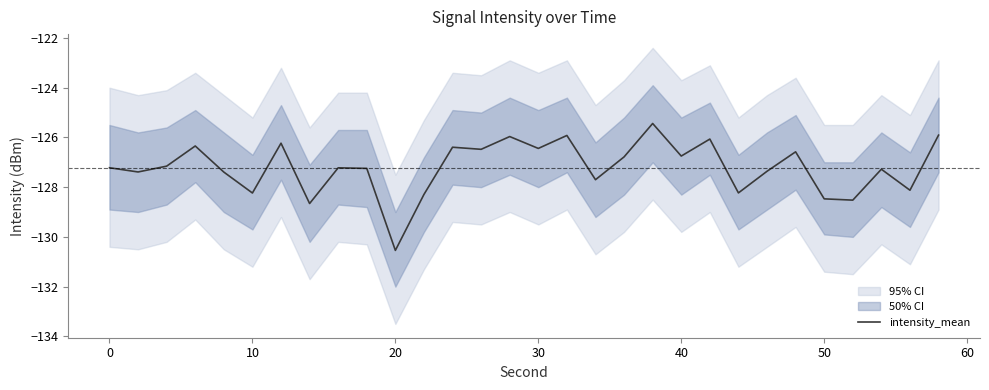

What is the lowest value of the intensity_mean series?

-130.5